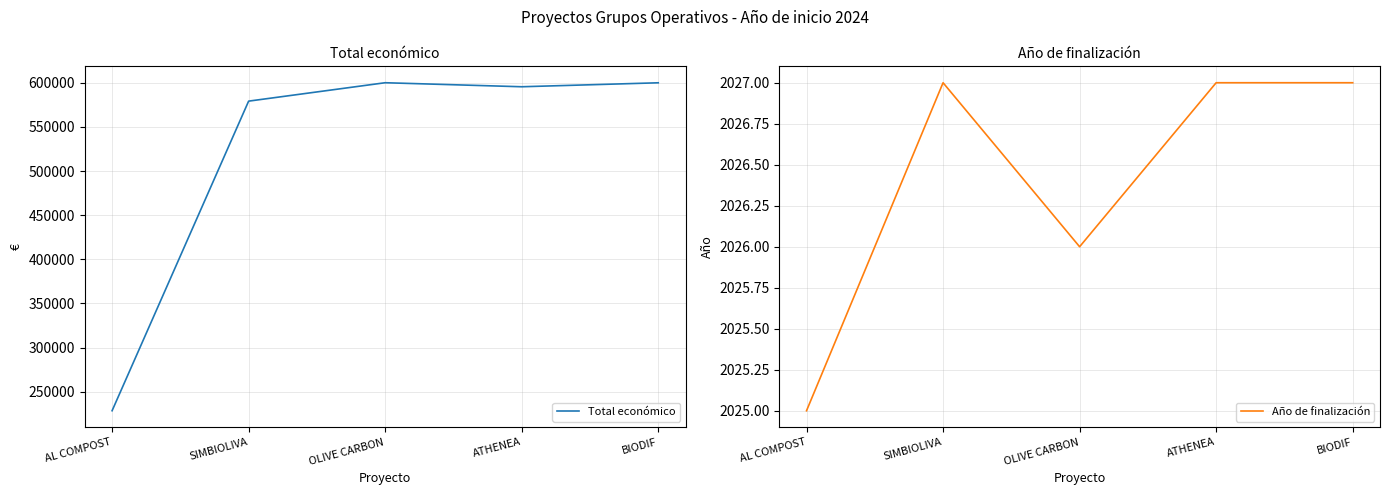

At which category does Total económico reach its first local valley?

ATHENEA